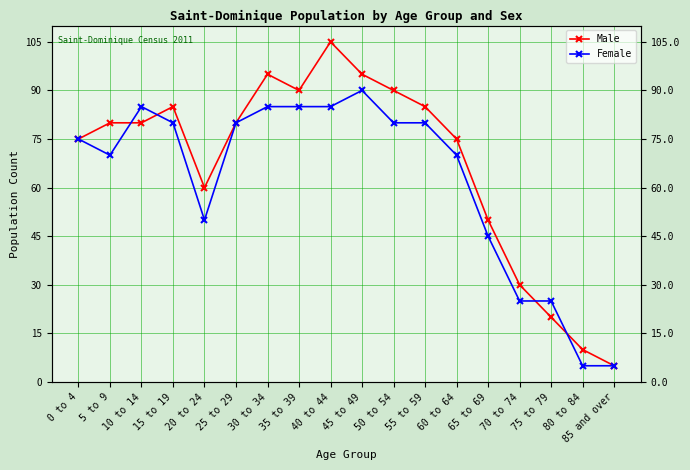

Which has a higher value, 65 to 69 or 0 to 4?

0 to 4